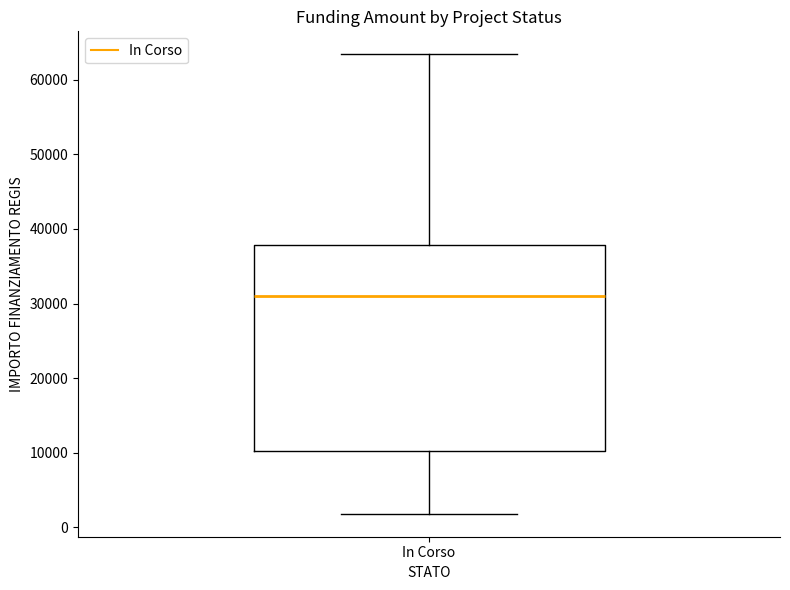

Read this box plot against the y-axis: the position of the median line, the range covered by the box, and the ends of both whiskers. The values are not printed on the chart, so give them approximately, as read against the axis.

median 31000, box 10000 to 38000, whiskers 2000 to 63000